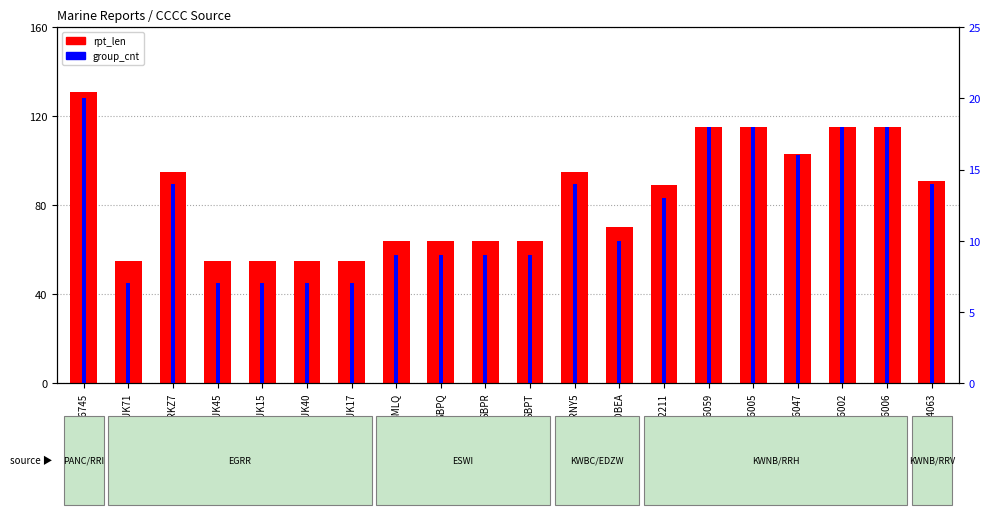

Which series has the widest spread of values?

rpt_len